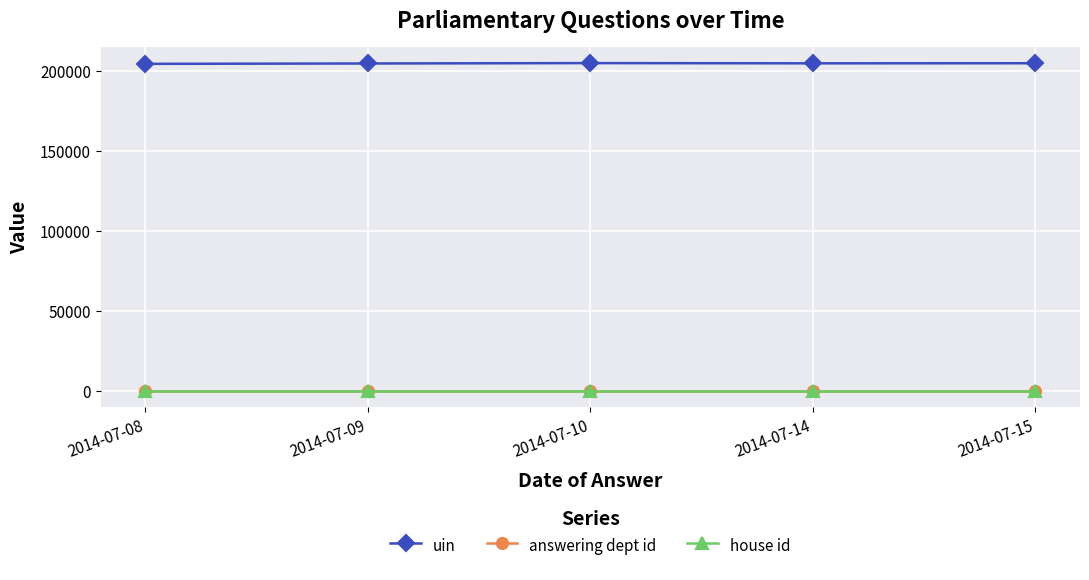

At which label does uin first exceed 204962?

2014-07-10